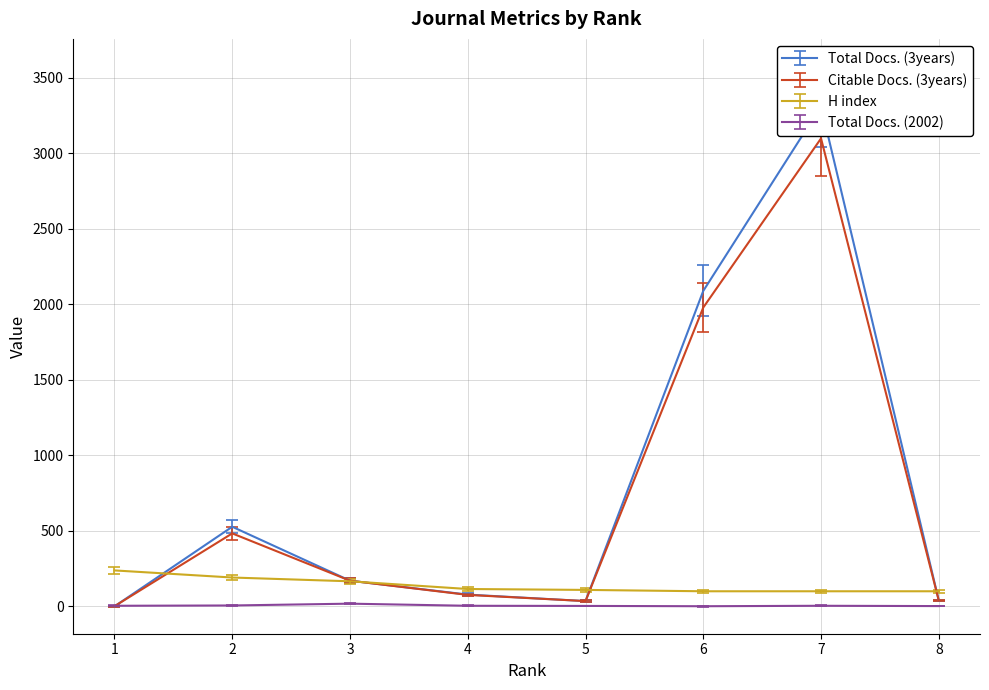

Reading left to right, list all the values displayed in this chart.

Total Docs. (3years): 1=0.0	2=527.0	3=170.0	4=78.0	5=35.0	6=2088.0	7=3310.0	8=39.0
Citable Docs. (3years): 1=1.0	2=483.0	3=170.0	4=76.0	5=35.0	6=1978.0	7=3097.0	8=39.0
H index: 1=238.0	2=191.0	3=166.0	4=115.0	5=109.0	6=100.0	7=100.0	8=100.0
Total Docs. (2002): 1=6.3	2=8.5	3=21.4	4=6.3	5=5.2	6=3.1	7=6.3	8=4.2